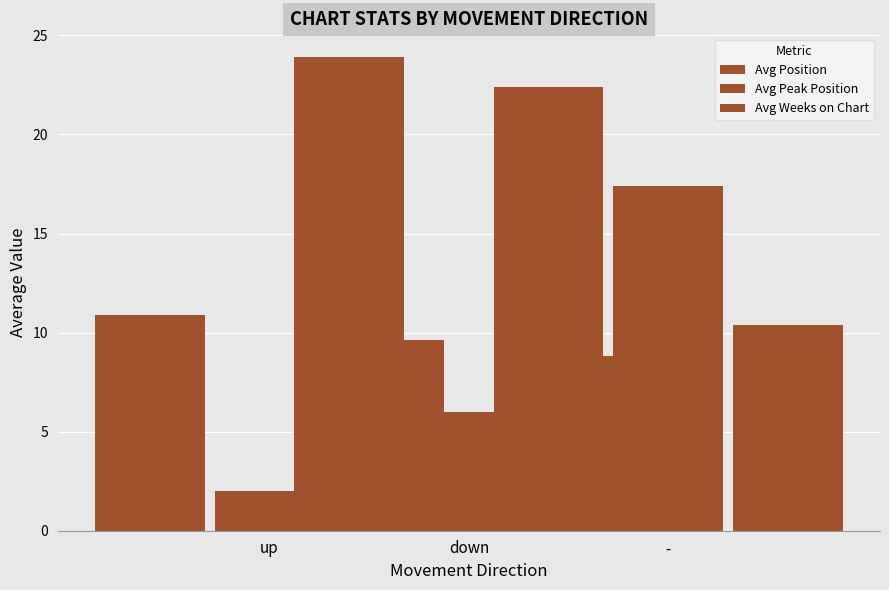

Reading right to left, list all the values displayed in this chart.

Avg Position: 22.4	23.9	10.9
Avg Peak Position: 17.4	6.0	2.0
Avg Weeks on Chart: 10.4	8.8	9.6